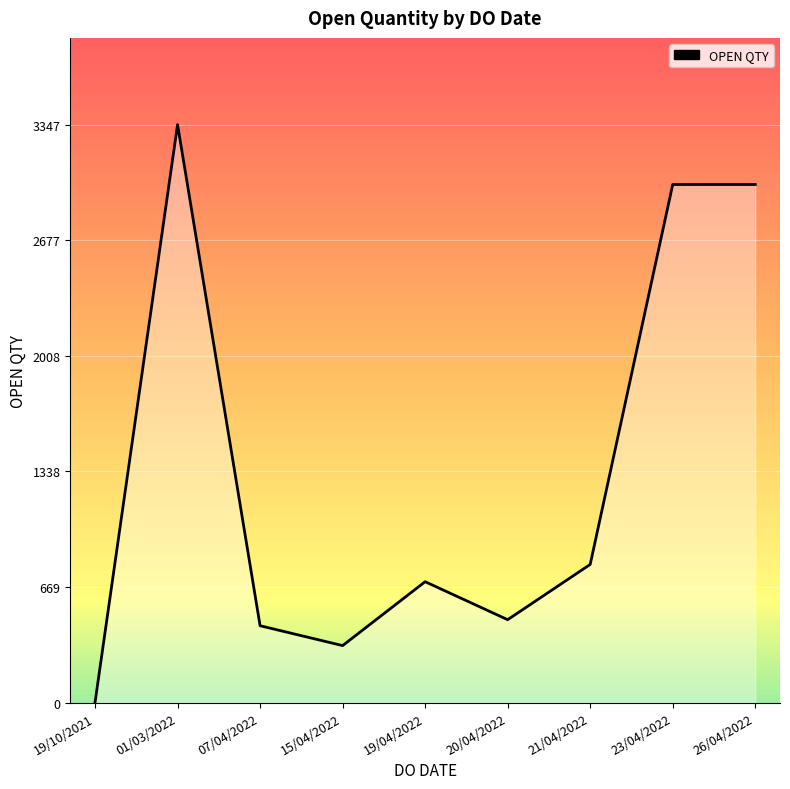

How many interior local valleys (lower than both neighbors) does the data have?

2